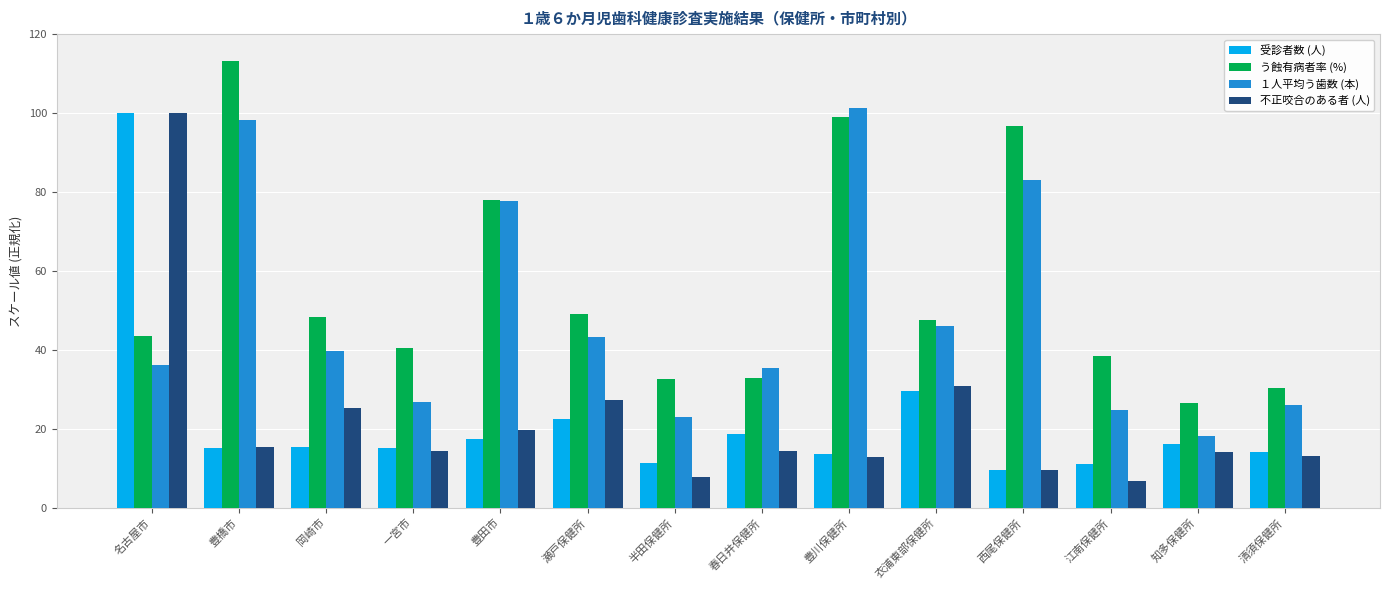

What is the label of the 2nd bar from the right?

知多保健所